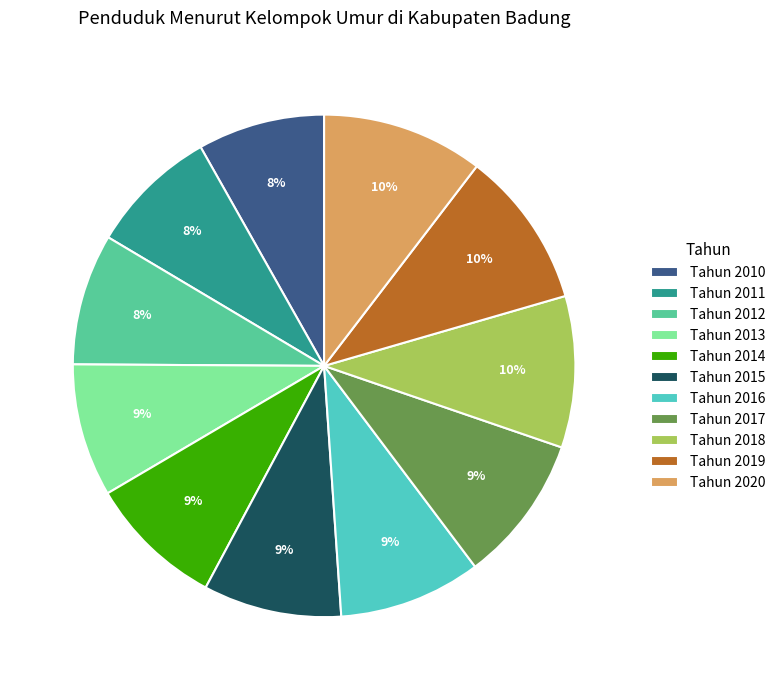

Is there any slice that represents more than half of the pie?

No